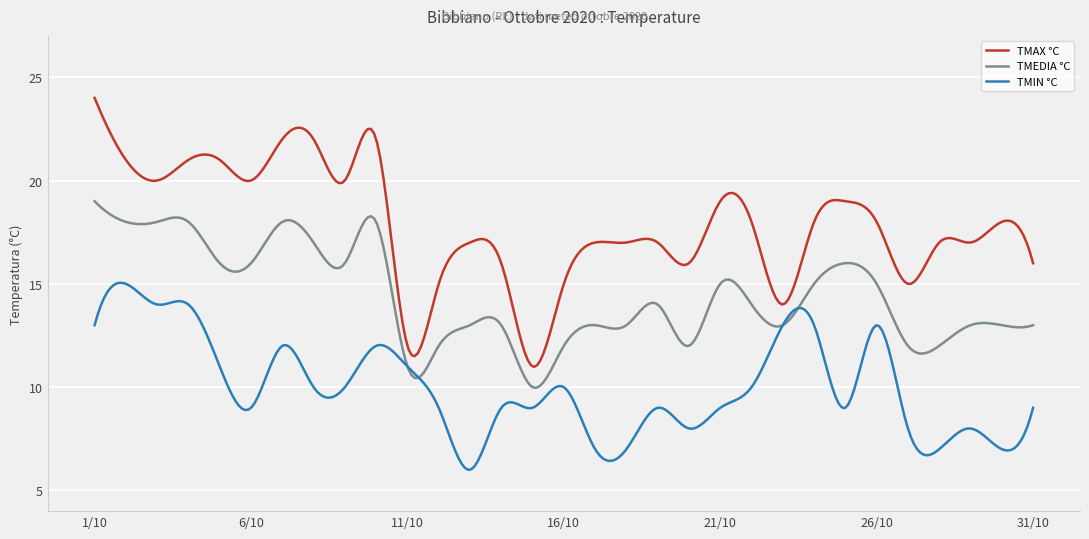

What is the maximum value for TMIN °C?

15.1